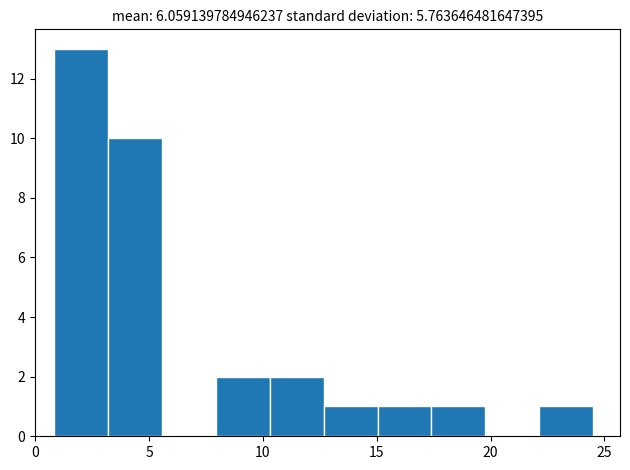

Reading left to right, transcribe this chart: for each bar, give the range it covers on the x-axis and its height. Neither the bar edges nor the heights are printed on the chart, so give them approximately, as read against the axes.

1.0 to 3.0: 13
3.0 to 5.5: 10
5.5 to 8.0: 0
8.0 to 10.5: 2
10.5 to 12.5: 2
12.5 to 15.0: 1
15.0 to 17.5: 1
17.5 to 20.0: 1
20.0 to 22.0: 0
22.0 to 24.5: 1